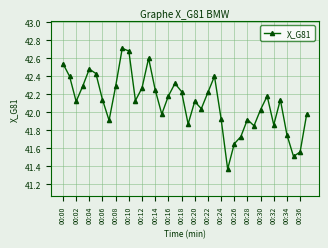

How many points are lower than both their immediate neighbors (excluding endpoints)?

10